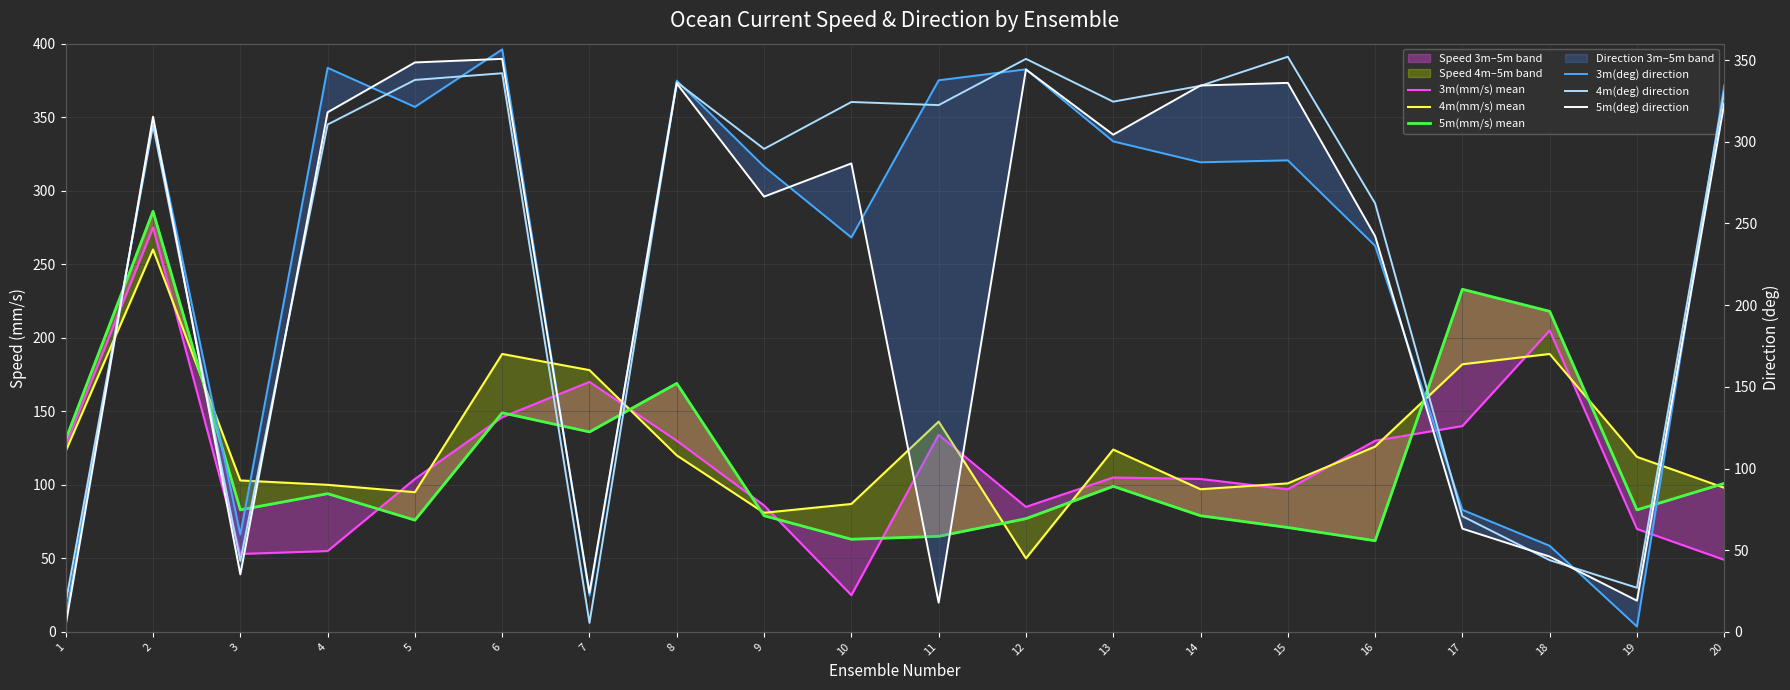

Reading right to left, what are all the values shown in this chart?

3m(mm/s) mean: 20=49.0	19=70.0	18=205.0	17=140.0	16=130.0	15=97.0	14=104.0	13=105.0	12=85.0	11=134.0	10=25.0	9=86.0	8=130.0	7=170.0	6=146.0	5=104.0	4=55.0	3=53.0	2=275.0	1=127.0
4m(mm/s) mean: 20=98.0	19=119.0	18=189.0	17=182.0	16=126.0	15=101.0	14=97.0	13=124.0	12=50.0	11=143.0	10=87.0	9=81.0	8=120.0	7=178.0	6=189.0	5=95.0	4=100.0	3=103.0	2=260.0	1=123.0
5m(mm/s) mean: 20=101.0	19=83.0	18=218.0	17=233.0	16=62.0	15=71.0	14=79.0	13=99.0	12=77.0	11=65.0	10=63.0	9=79.0	8=169.0	7=136.0	6=149.0	5=76.0	4=94.0	3=83.0	2=286.0	1=131.0
3m(deg) direction: 20=334.5	19=3.3	18=52.7	17=74.7	16=236.3	15=288.6	14=287.4	13=300.2	12=344.3	11=337.6	10=241.4	9=284.8	8=337.4	7=22.2	6=356.5	5=321.3	4=345.2	3=59.6	2=313.4	1=9.5
4m(deg) direction: 20=330.5	19=27.0	18=43.9	17=70.8	16=262.3	15=352.0	14=334.2	13=324.5	12=350.7	11=322.4	10=324.3	9=295.6	8=336.4	7=5.5	6=341.9	5=337.8	4=310.5	3=43.4	2=310.0	1=18.0
5m(deg) direction: 20=323.5	19=19.1	18=46.1	17=63.2	16=242.2	15=336.0	14=334.4	13=304.3	12=344.2	11=17.9	10=286.7	9=266.4	8=335.6	7=23.9	6=350.7	5=348.5	4=318.0	3=35.2	2=315.3	1=4.4